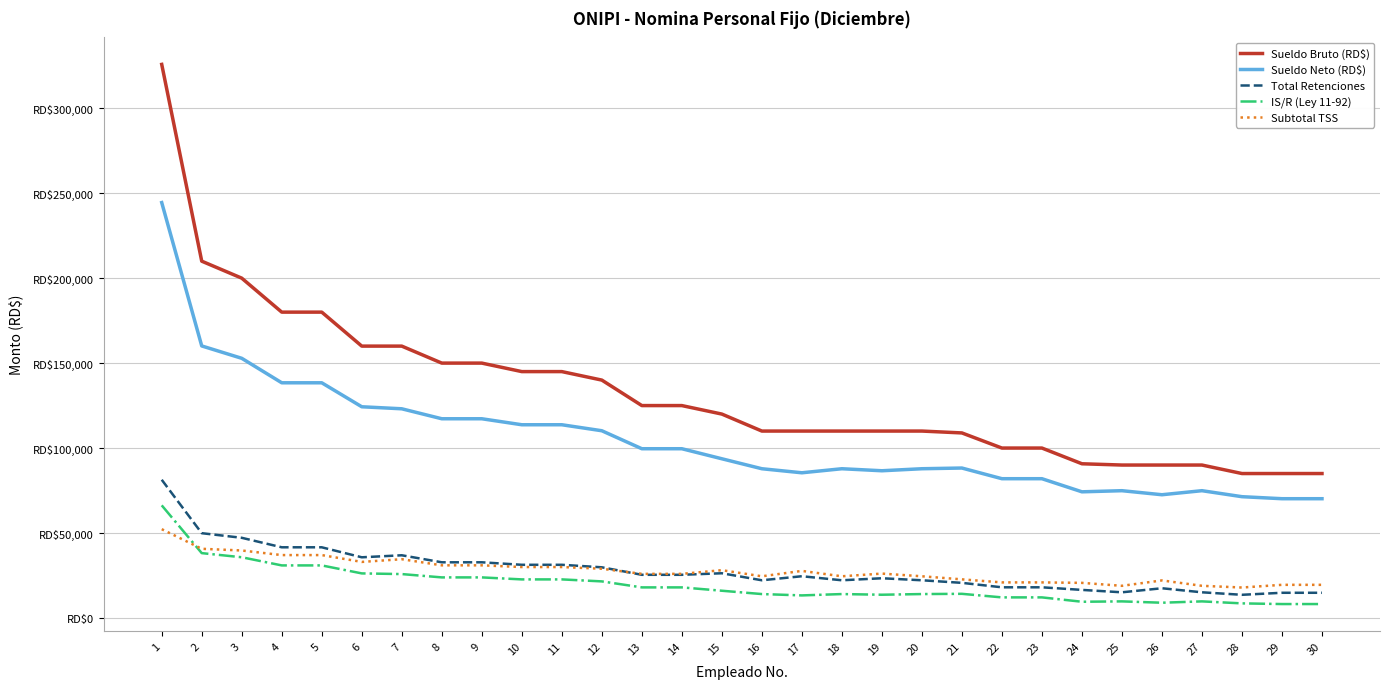

At which label does Subtotal TSS reach its peak?

1